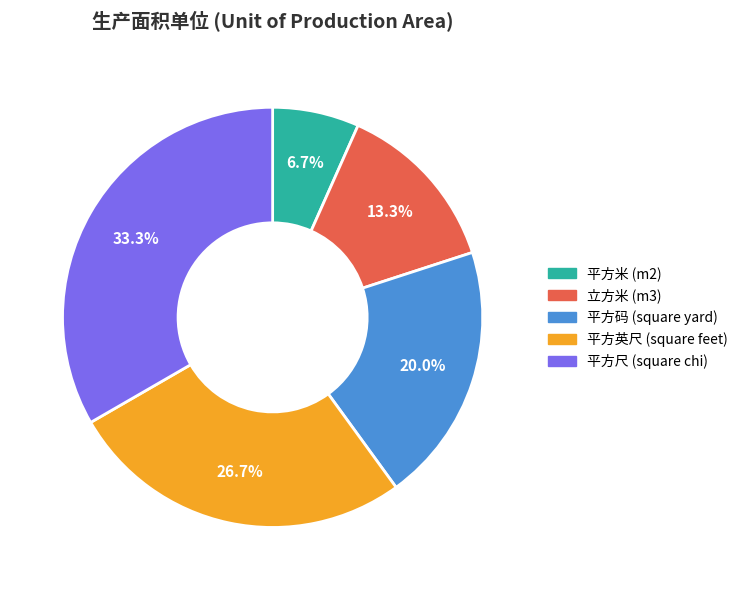

To the nearest percent, what percentage of the pie is 平方米 (m2)?

7%